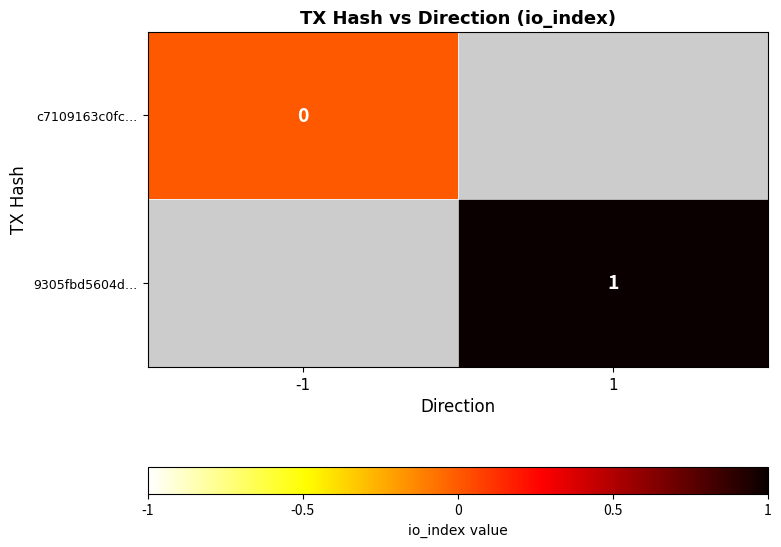

The 9305fbd5604d… series shows 0 at 1. True or false?

False